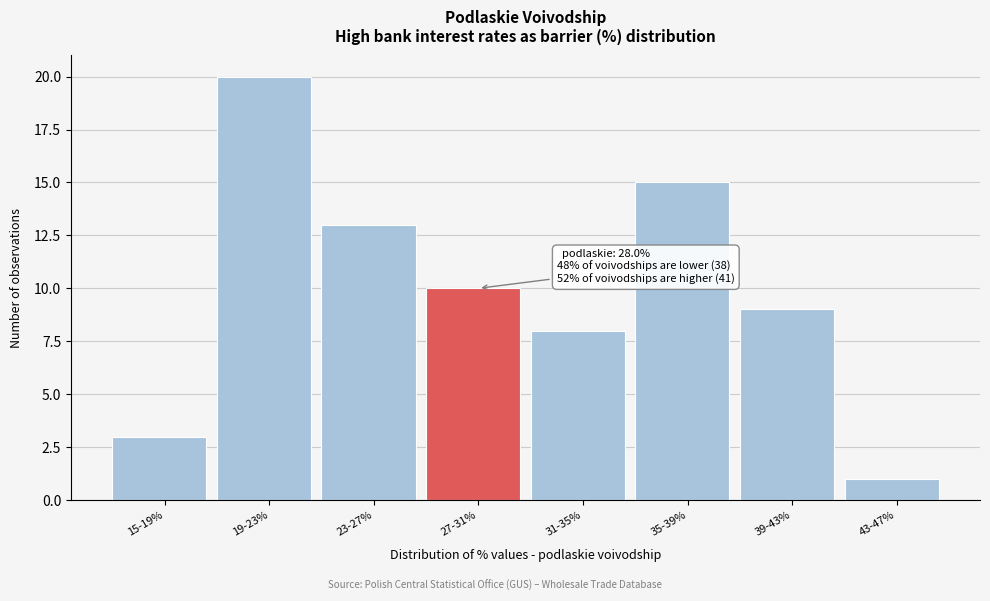

Reading left to right, what are all the values shown in this chart?

15-19%=3	19-23%=20	23-27%=13	27-31%=10	31-35%=8	35-39%=15	39-43%=9	43-47%=1